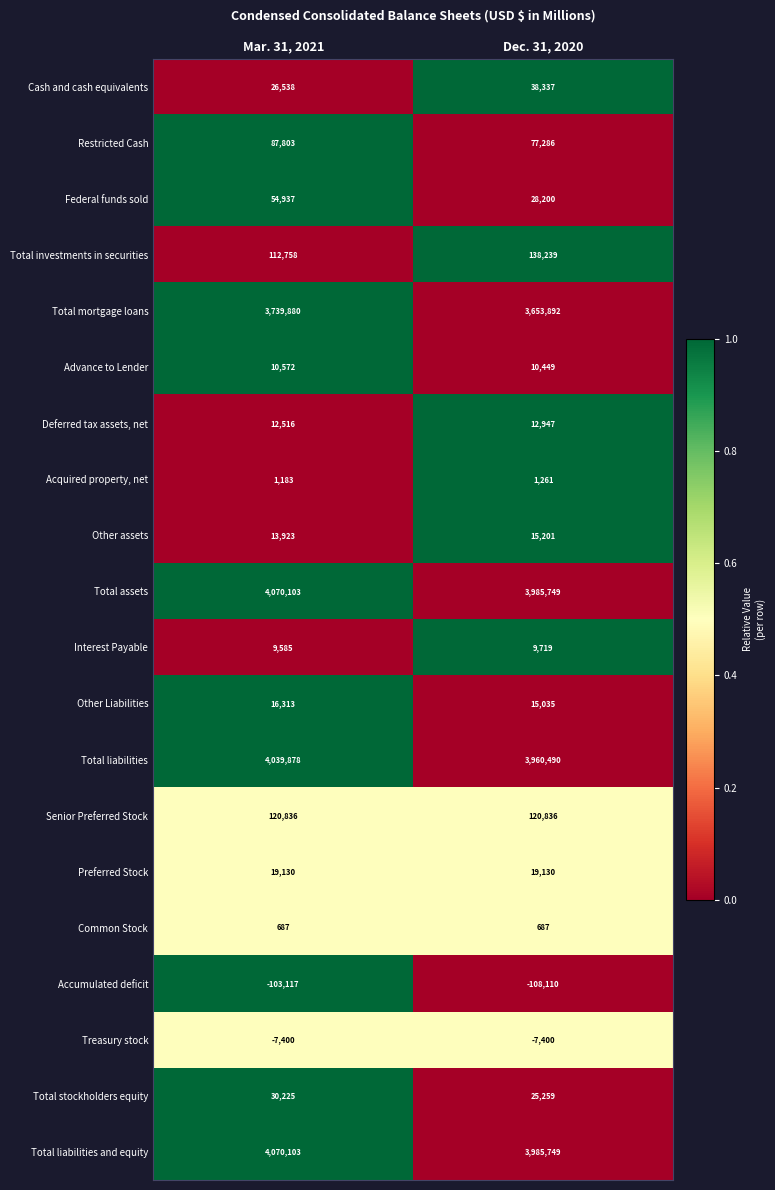

List the labels in order of Cash and cash equivalents value, largest first.

Dec. 31, 2020, Mar. 31, 2021